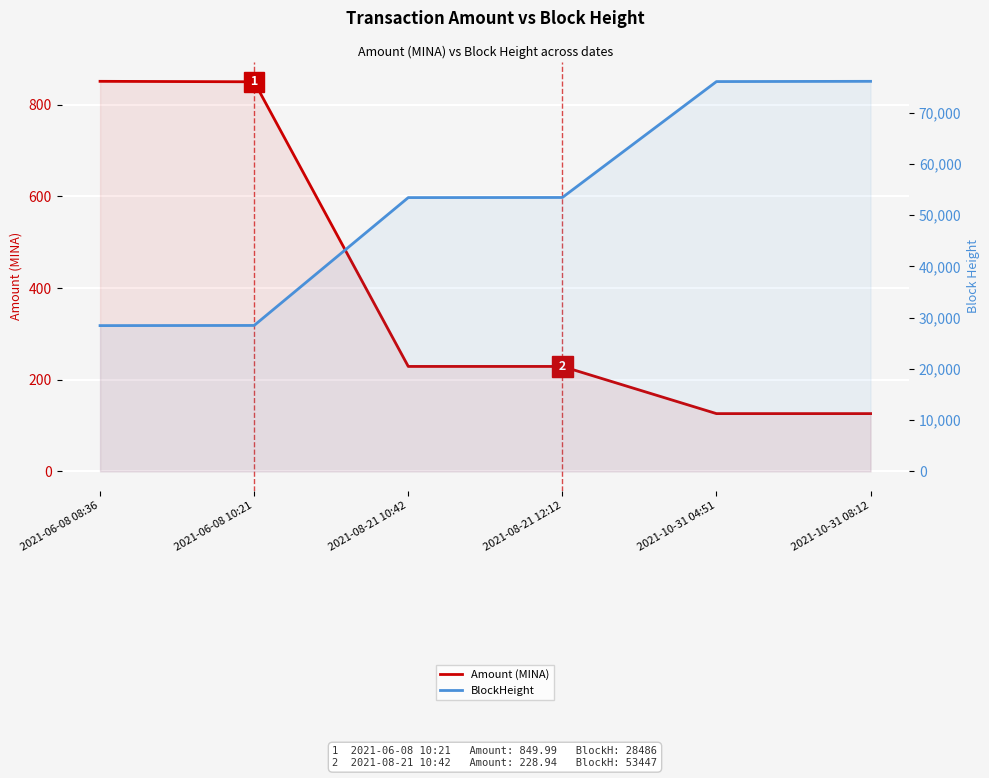

True or false: Amount (MINA) and BlockHeight intersect in this chart.

False